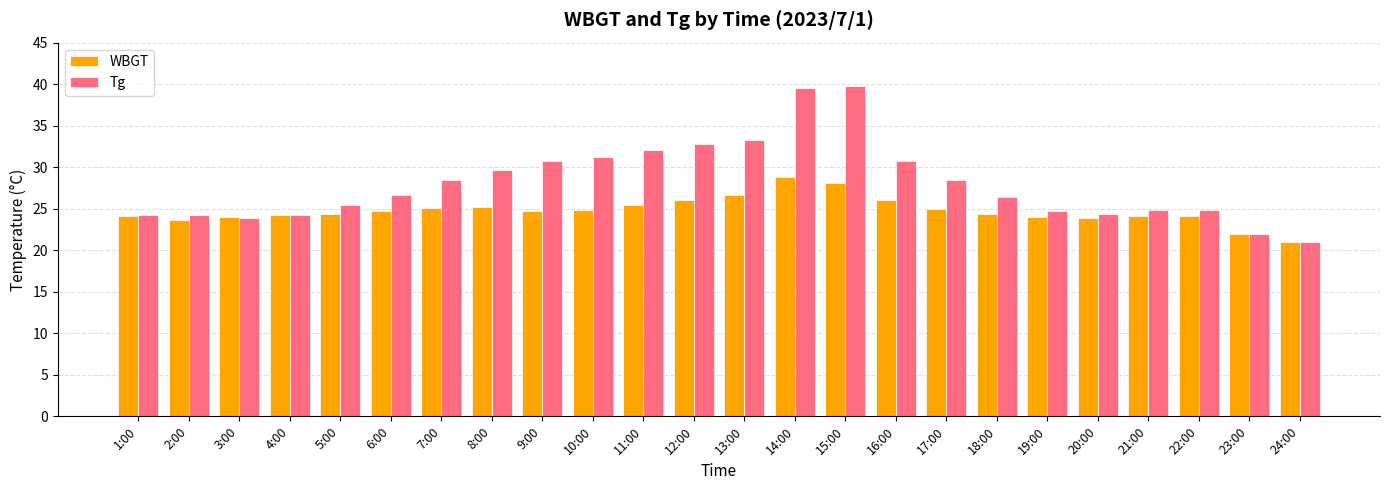

True or false: Tg has a value of 28.5 at 17:00.

True